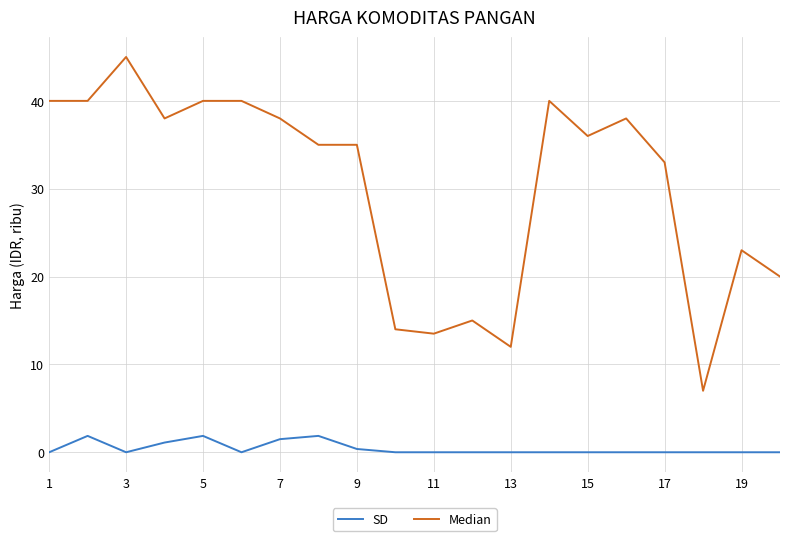

What is the greatest value displayed?

45.0